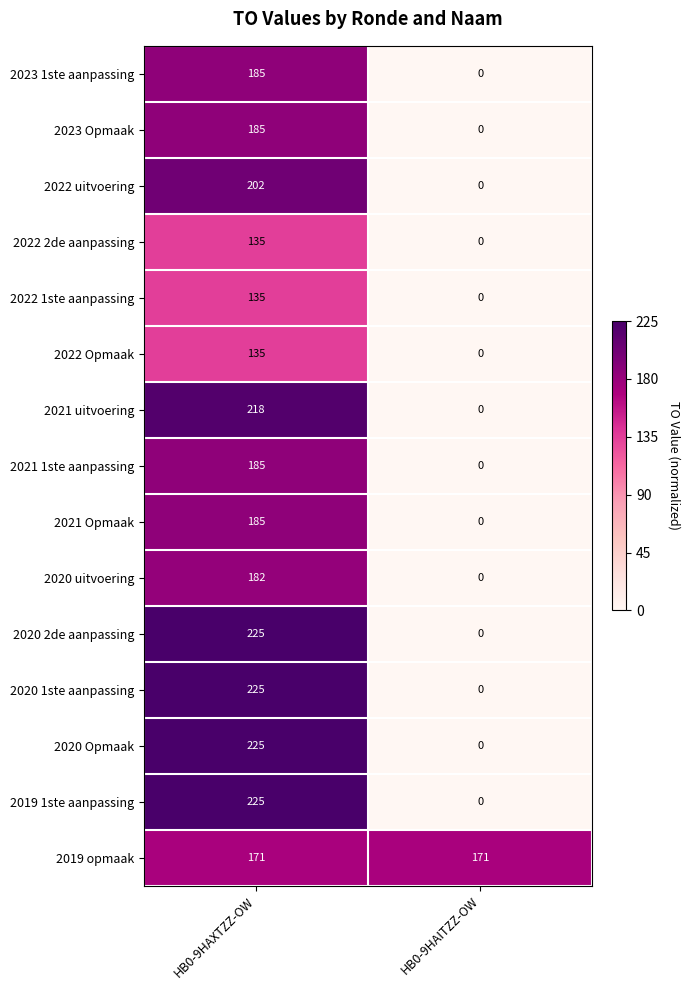

What is the sum of all 2021 Opmaak values?

185